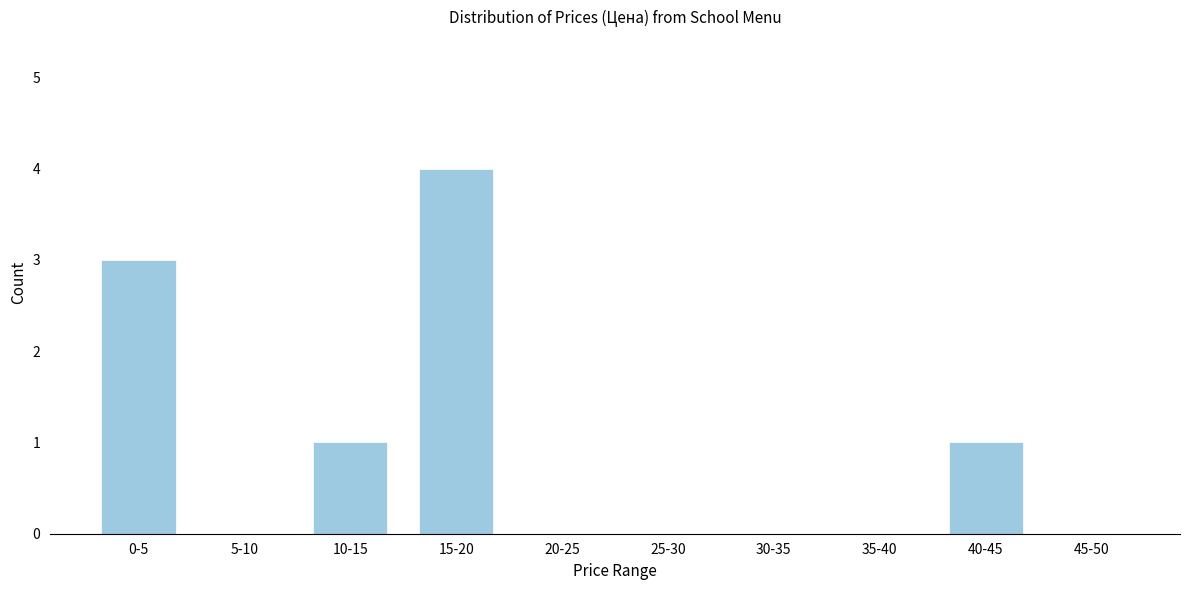

Reading left to right, extract all data points from this chart.

0-5=3	5-10=0	10-15=1	15-20=4	20-25=0	25-30=0	30-35=0	35-40=0	40-45=1	45-50=0